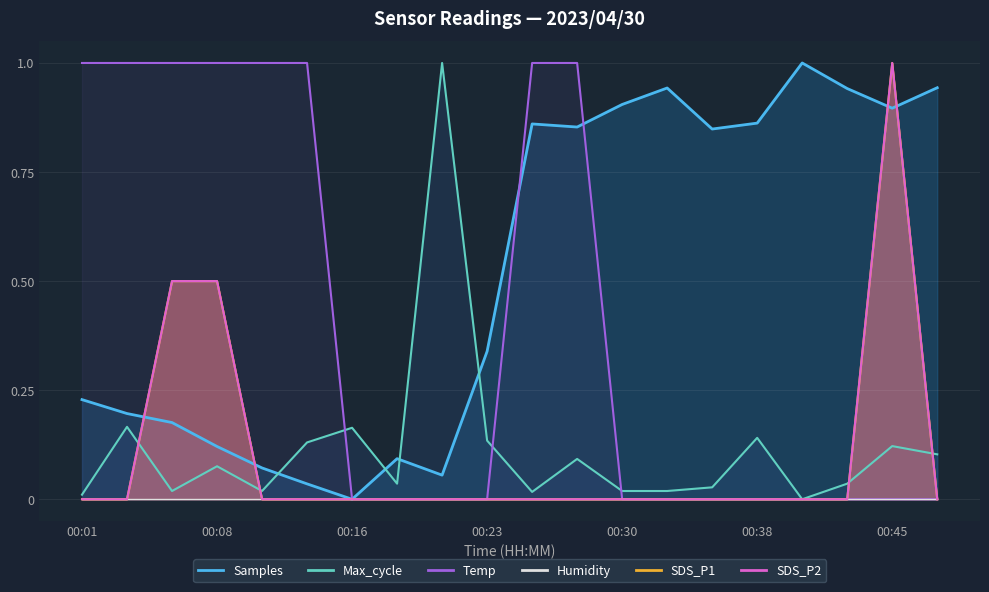

Is it true that Temp equals 0.6 at 00:33?

False